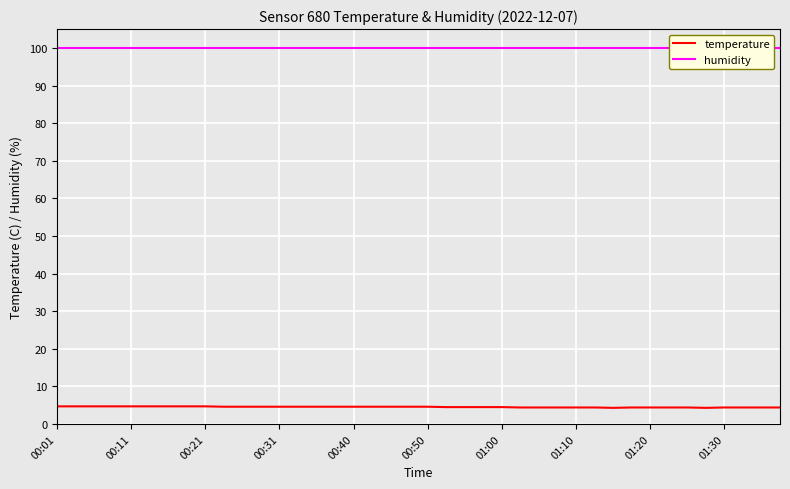

At which category is the sum across all series the highest?

00:01